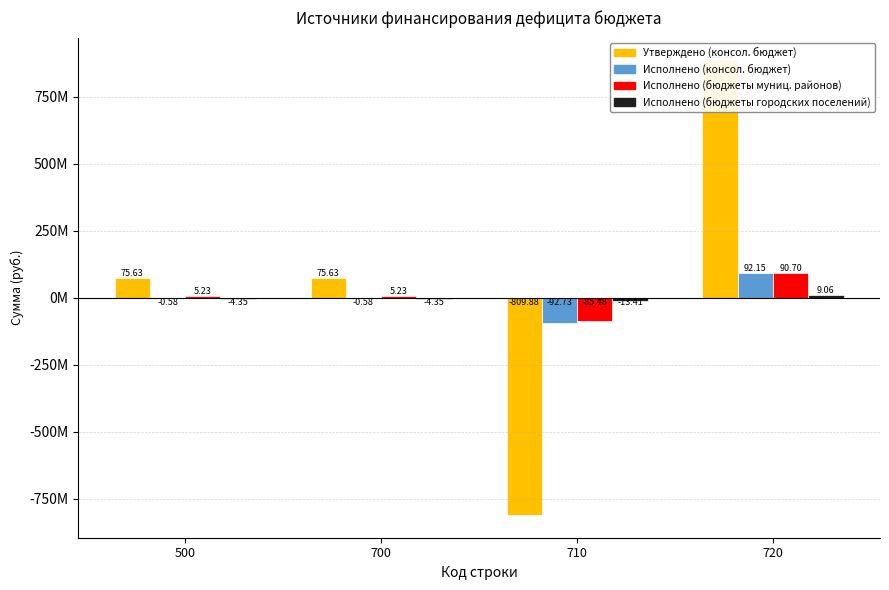

Reading right to left, list all the values displayed in this chart.

Утверждено (консол. бюджет): 720=885512781.5	710=-809884942.8	700=75627838.7	500=75627838.7
Исполнено (консол. бюджет): 720=92149605.8	710=-92730979.1	700=-581373.3	500=-581373.3
Исполнено (бюджеты муниц. районов): 720=90700941.6	710=-85475911.6	700=5225030.0	500=5225030.0
Исполнено (бюджеты городских поселений): 720=9059565.6	710=-13405372.8	700=-4345807.2	500=-4345807.2